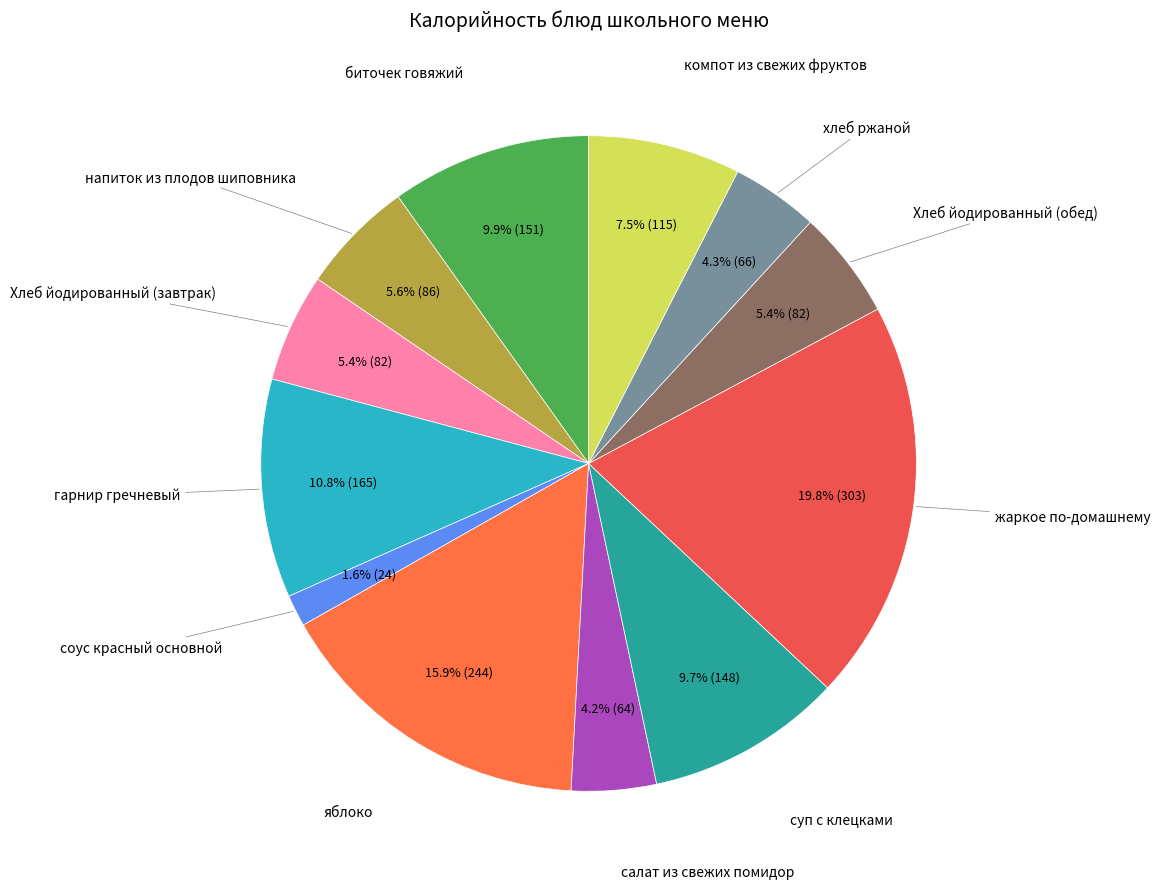

How many slices are in this pie chart?

12